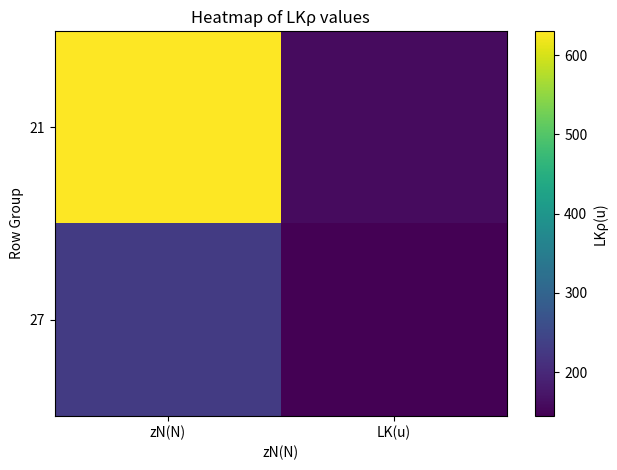

At zN(N), list the series in order from largest to smallest.

21, 27